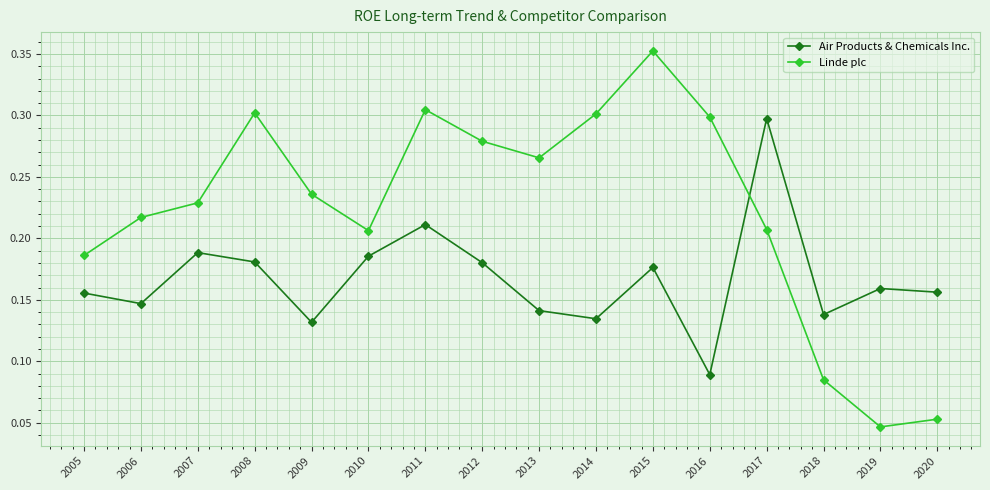

What are all the series names shown in the legend?

Air Products & Chemicals Inc., Linde plc